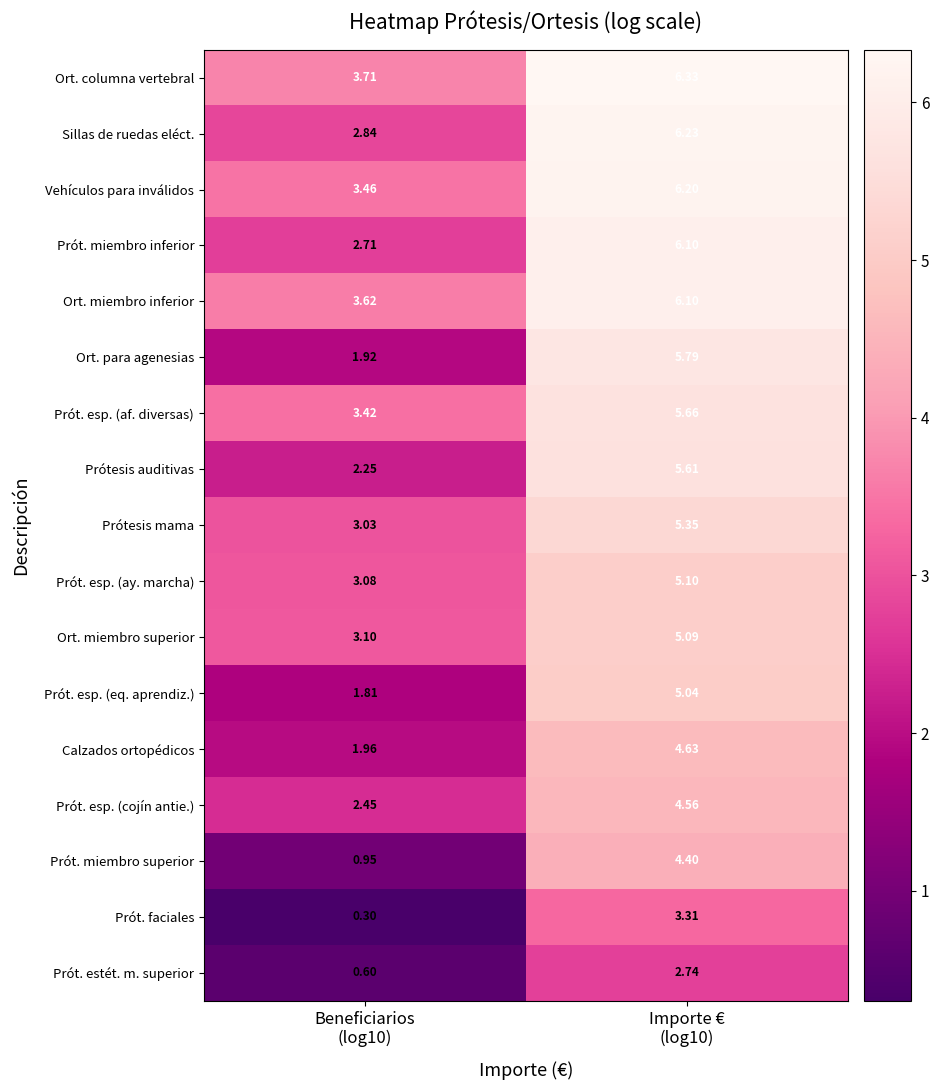

Which series has the largest total across all categories?

Ort. columna vertebral